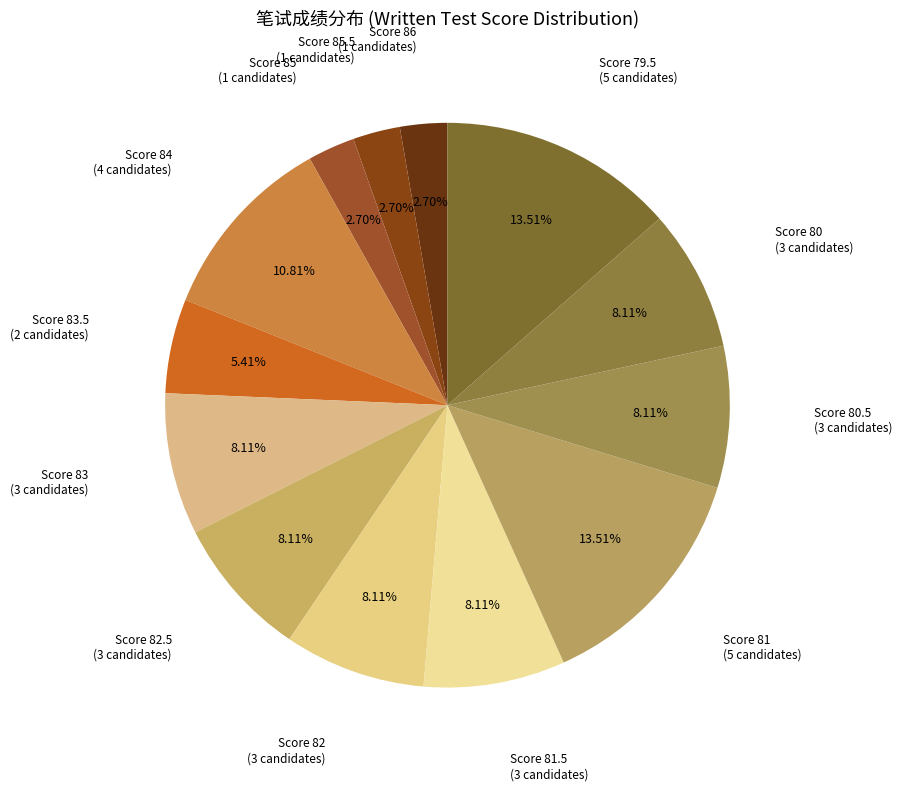

How many segments does this pie chart have?

13